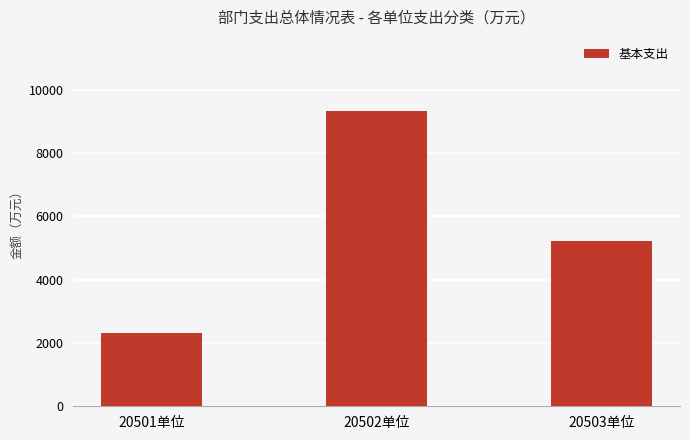

What is the sum of the values at 20503单位 and 20502单位?

14550.0